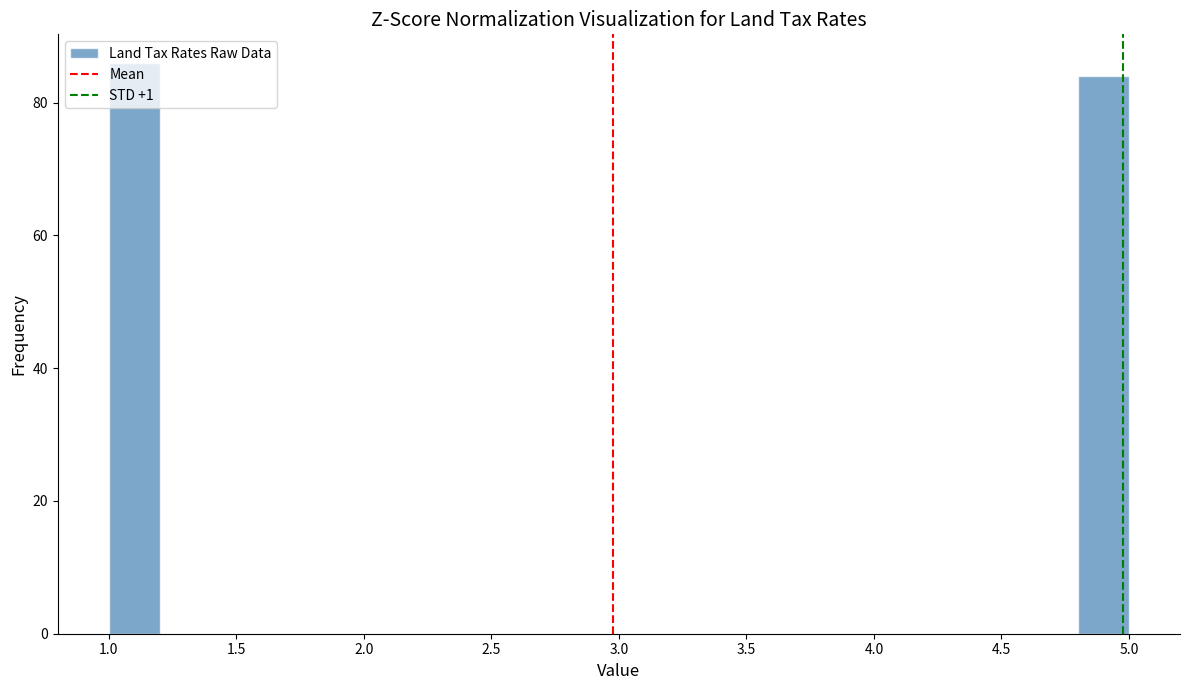

Reading left to right, list every bar in this chart as the range it spans on the x-axis followed by its height. The values are not printed on the chart, so give them approximately, as read against the axis.

1.0 to 1.2: 86
1.2 to 1.4: 0
1.4 to 1.6: 0
1.6 to 1.8: 0
1.8 to 2.0: 0
2.0 to 2.2: 0
2.2 to 2.4: 0
2.4 to 2.6: 0
2.6 to 2.8: 0
2.8 to 3.0: 0
3.0 to 3.2: 0
3.2 to 3.4: 0
3.4 to 3.6: 0
3.6 to 3.8: 0
3.8 to 4.0: 0
4.0 to 4.2: 0
4.2 to 4.4: 0
4.4 to 4.6: 0
4.6 to 4.8: 0
4.8 to 5.0: 84